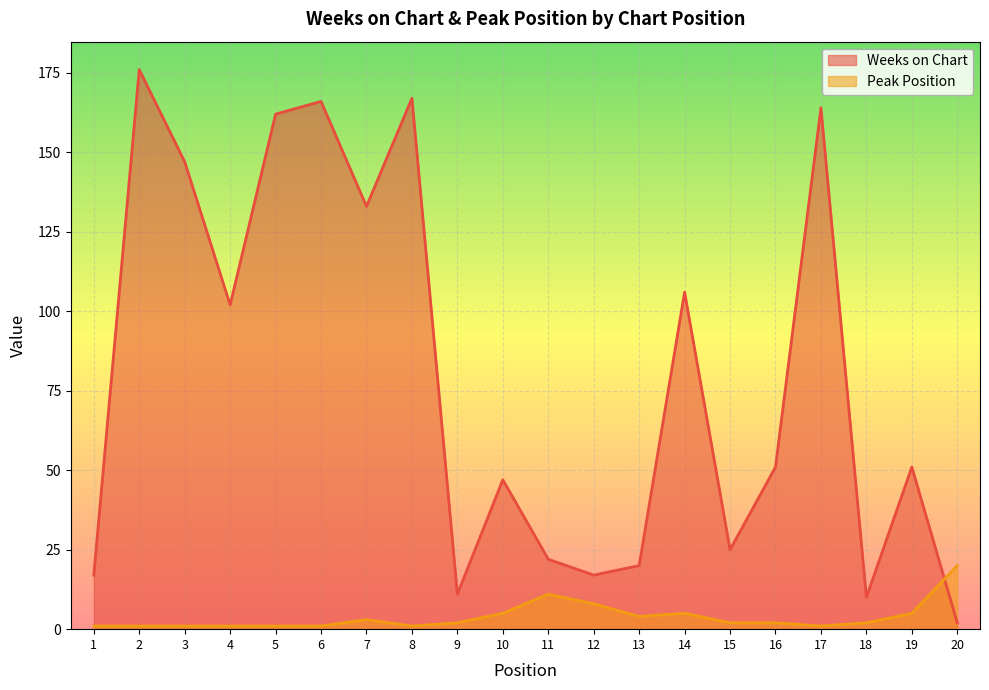

List the labels in order of Peak Position value, smallest first.

1, 2, 3, 4, 5, 6, 8, 17, 9, 15, 16, 18, 7, 13, 10, 14, 19, 12, 11, 20